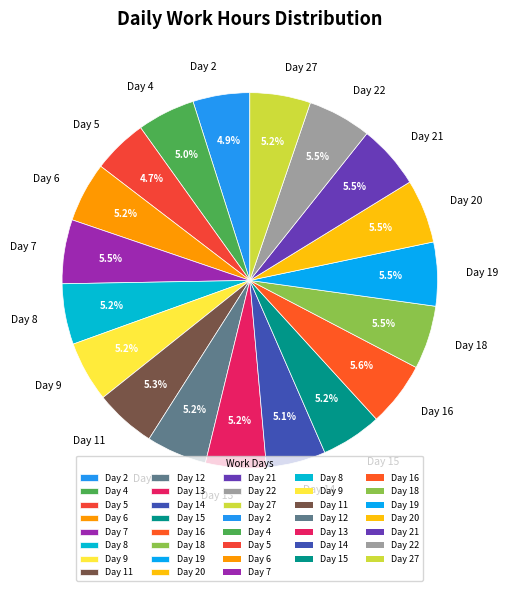

Is it true that Day 13 is 5% of the pie?

True